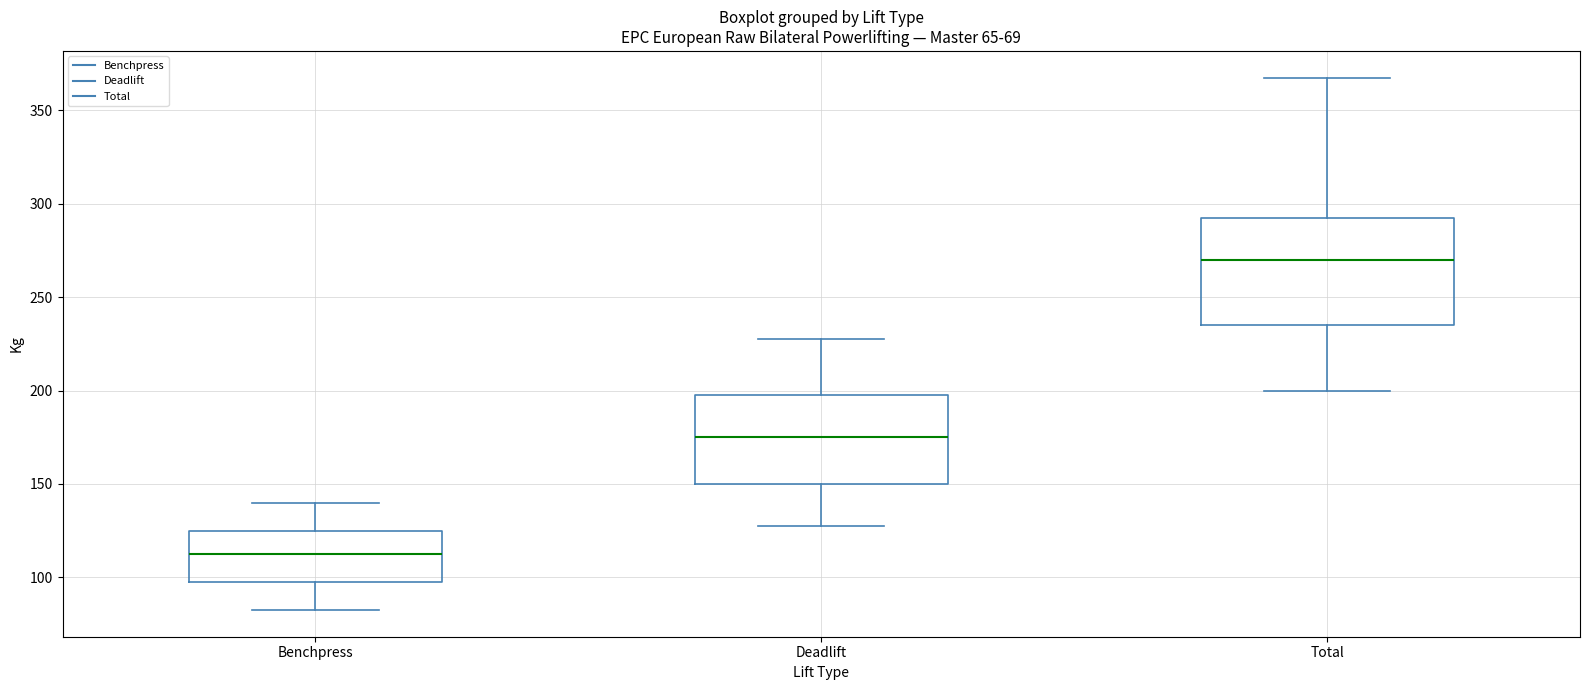

Where does the median line of the box for Benchpress sit on the y-axis? The values are not printed on the chart, so give them approximately, as read against the axis.

115